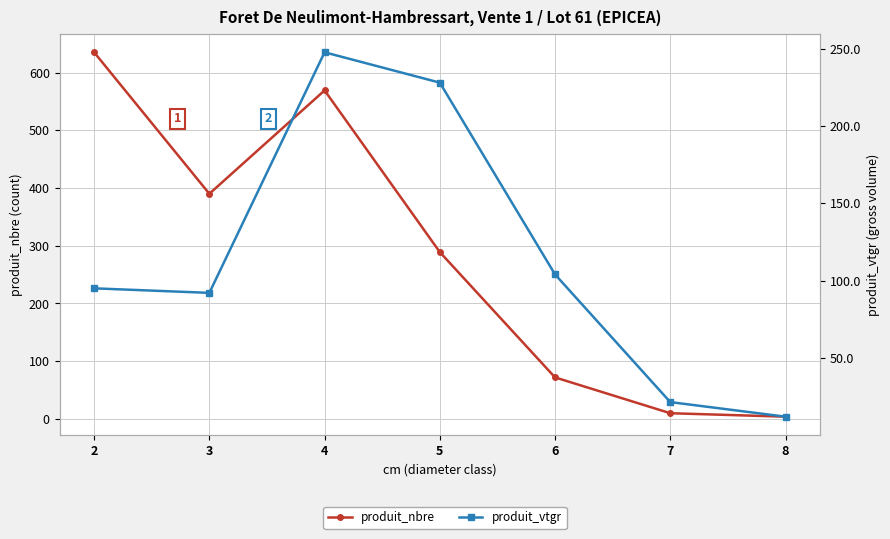

At which category does the chart reach its minimum across all series?

8